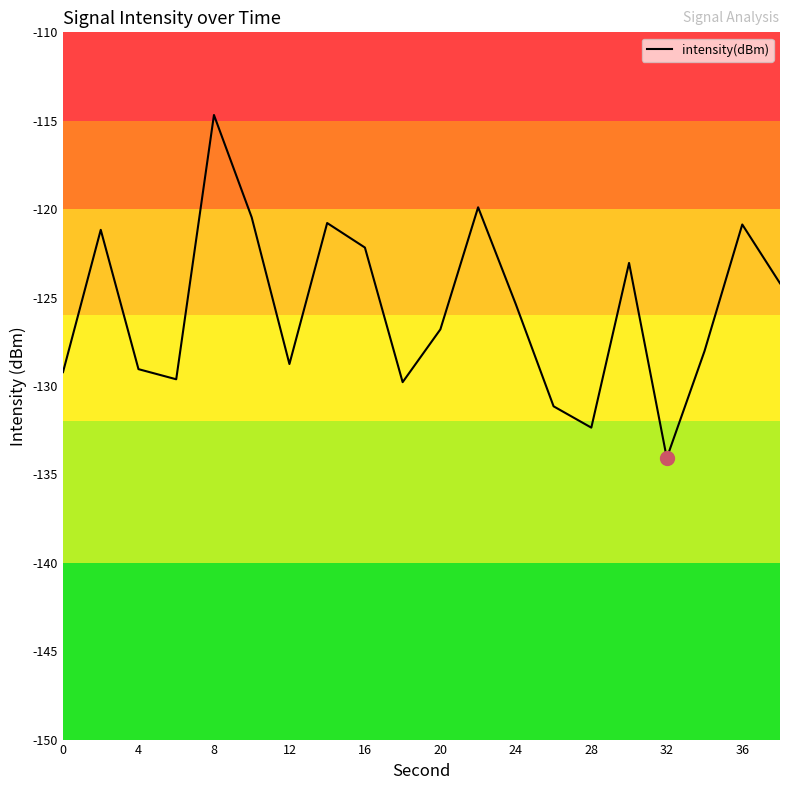

What is the minimum value shown in the chart?

-134.1